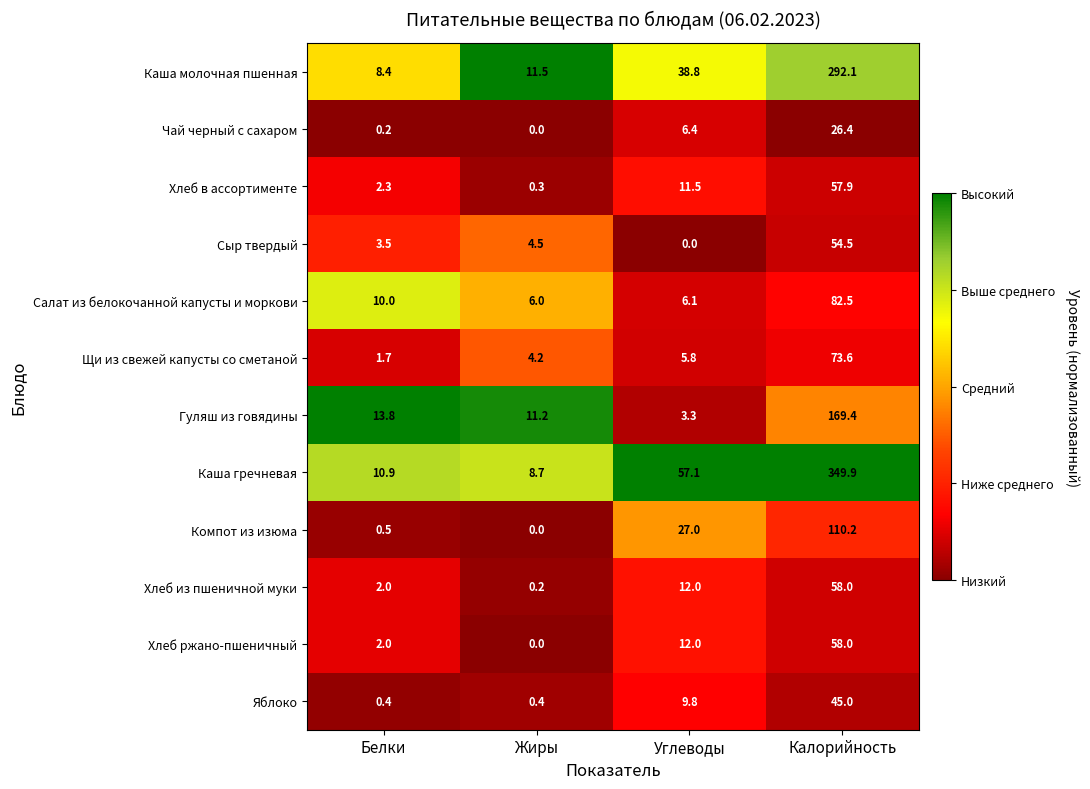

At which label does Яблоко first exceed 9?

Углеводы